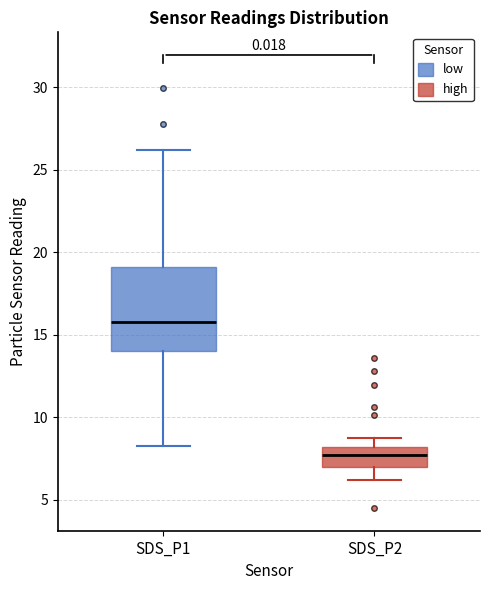

Which box has the highest median line?

SDS_P1